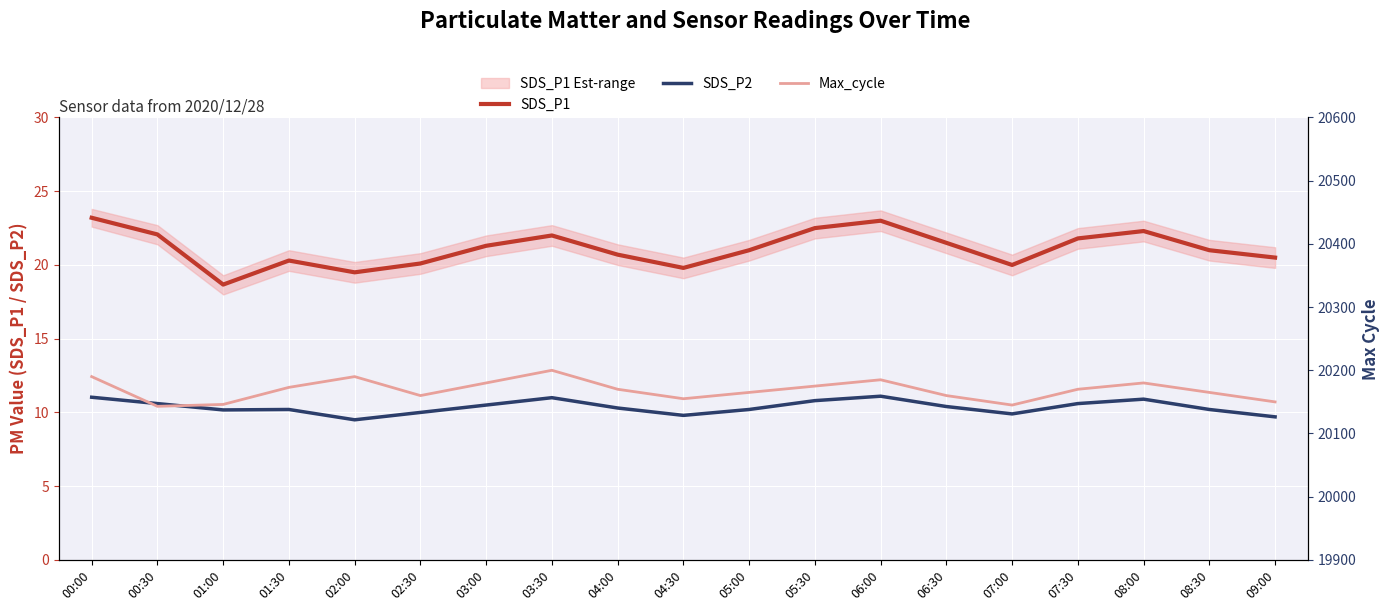

What is the average value of the SDS_P2 series?

10.4